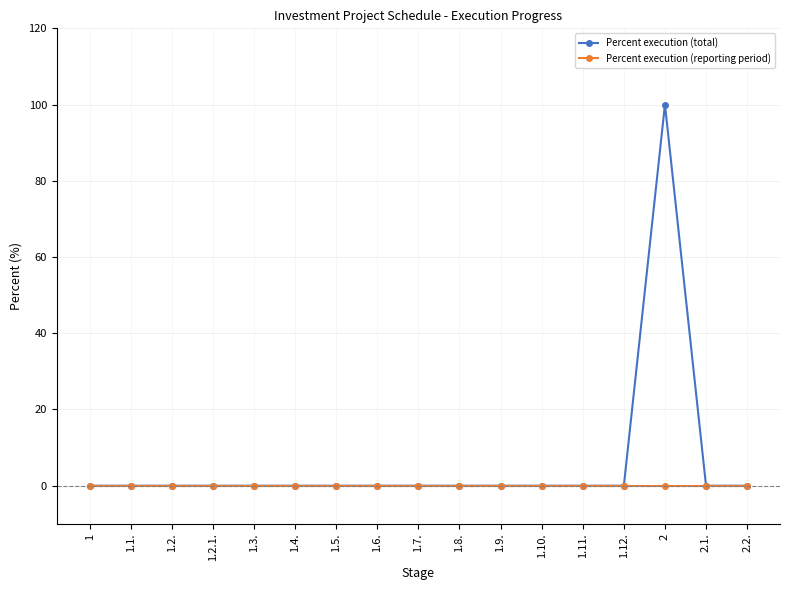

Reading left to right, transcribe all the data shown in this chart.

Percent execution (total): 0	0	0	0	0	0	0	0	0	0	0	0	0	0	100	0	0
Percent execution (reporting period): 0	0	0	0	0	0	0	0	0	0	0	0	0	0	0	0	0